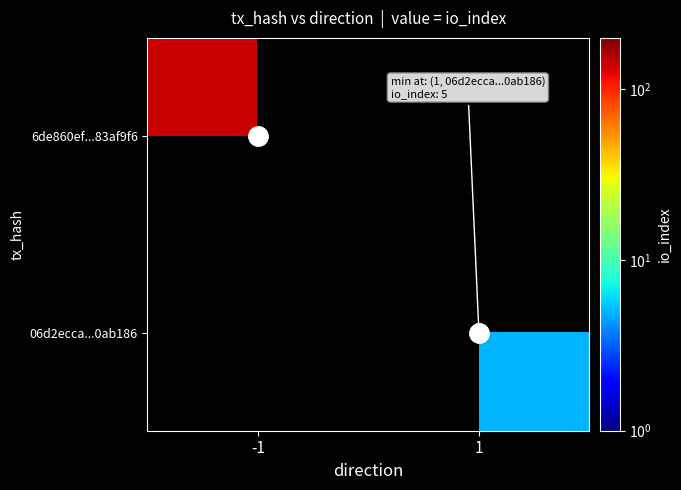

At how many categories does at least one series exceed 50?

1